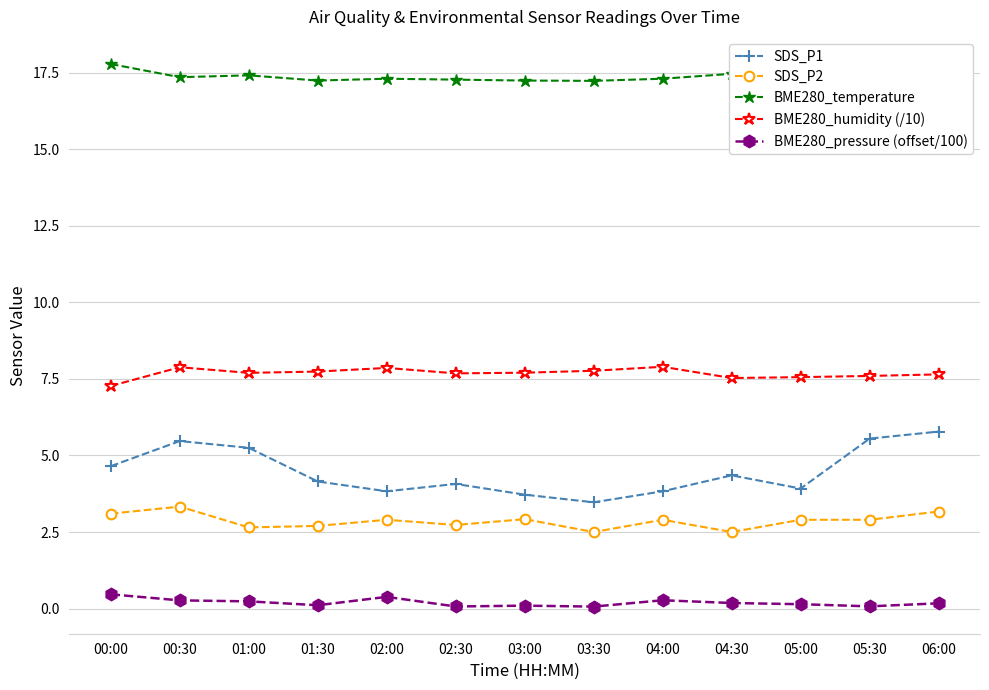

What position from the left is 04:30?

10